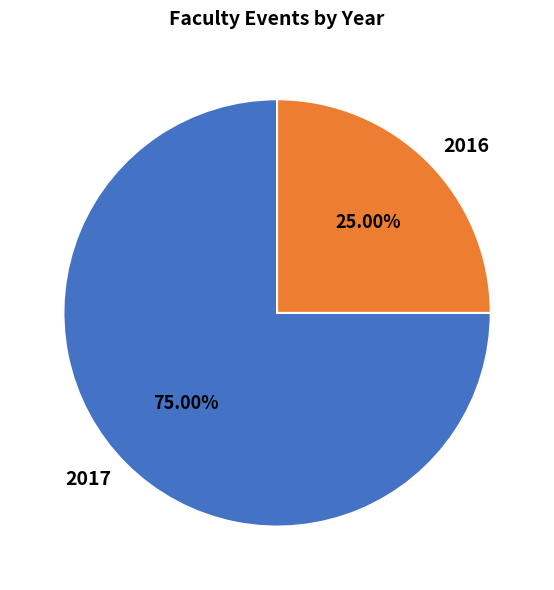

Which slice represents more than half of the pie?

2017